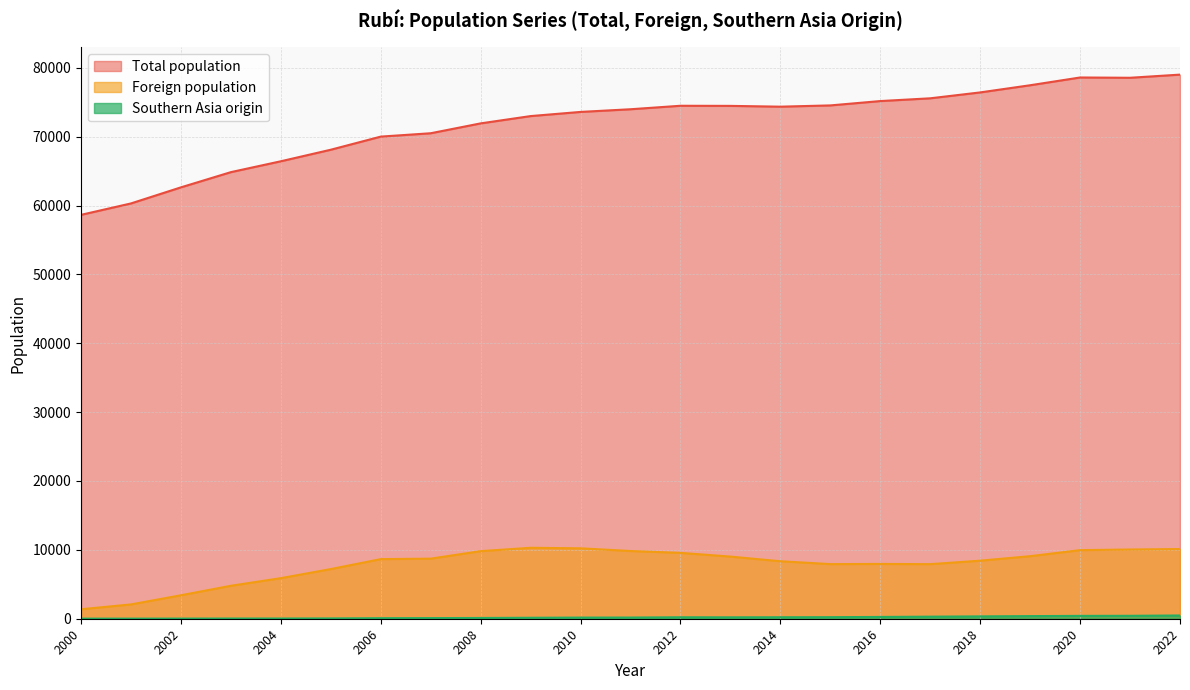

Rank the series at 2021 from highest to lowest value.

Total population, Foreign population, Southern Asia origin